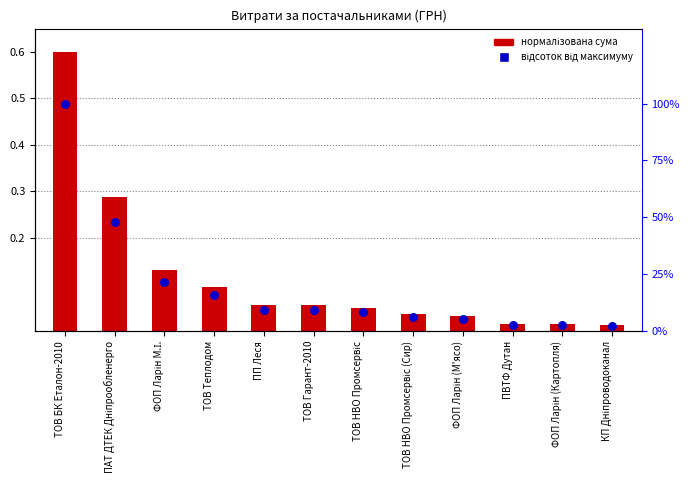

Which series has the largest Y range (max minus min)?

відсоток від максимуму